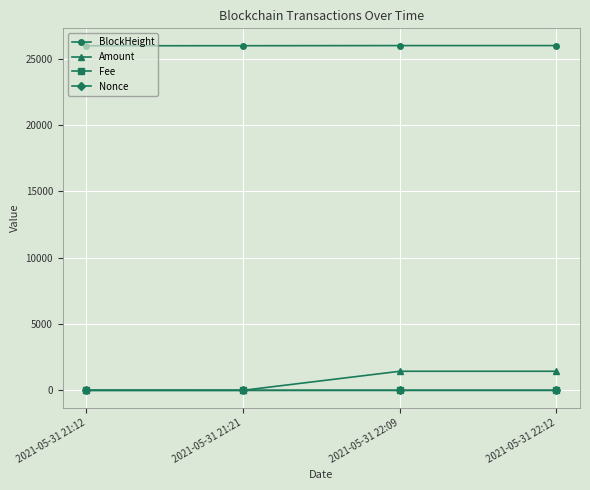

What is the maximum value shown in the chart?

25977.0